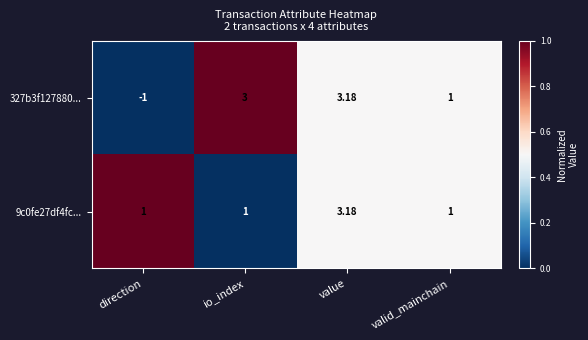

What is the total value across all series at value?

6.4